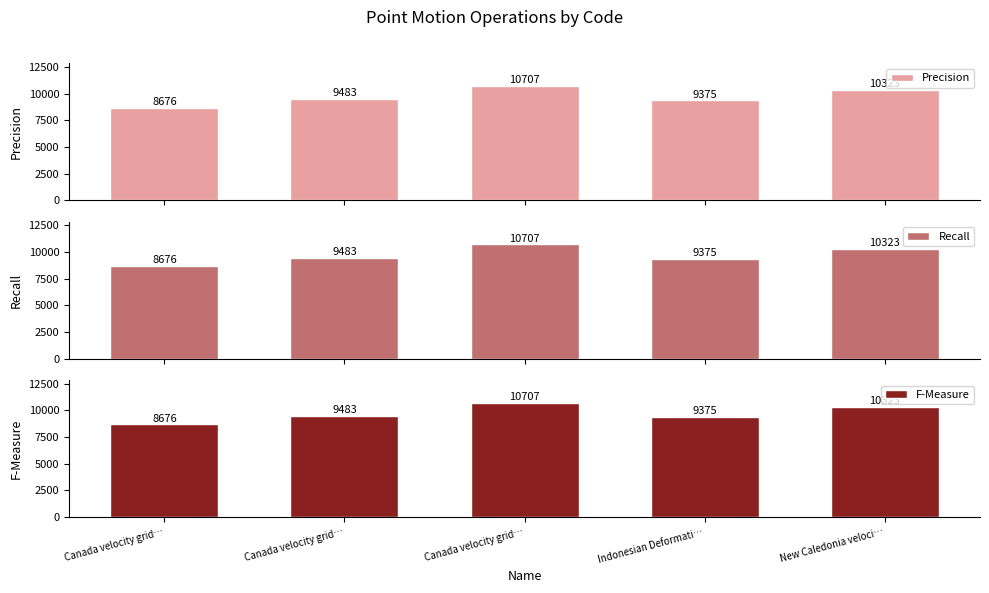

How many bars are there in each group?

3